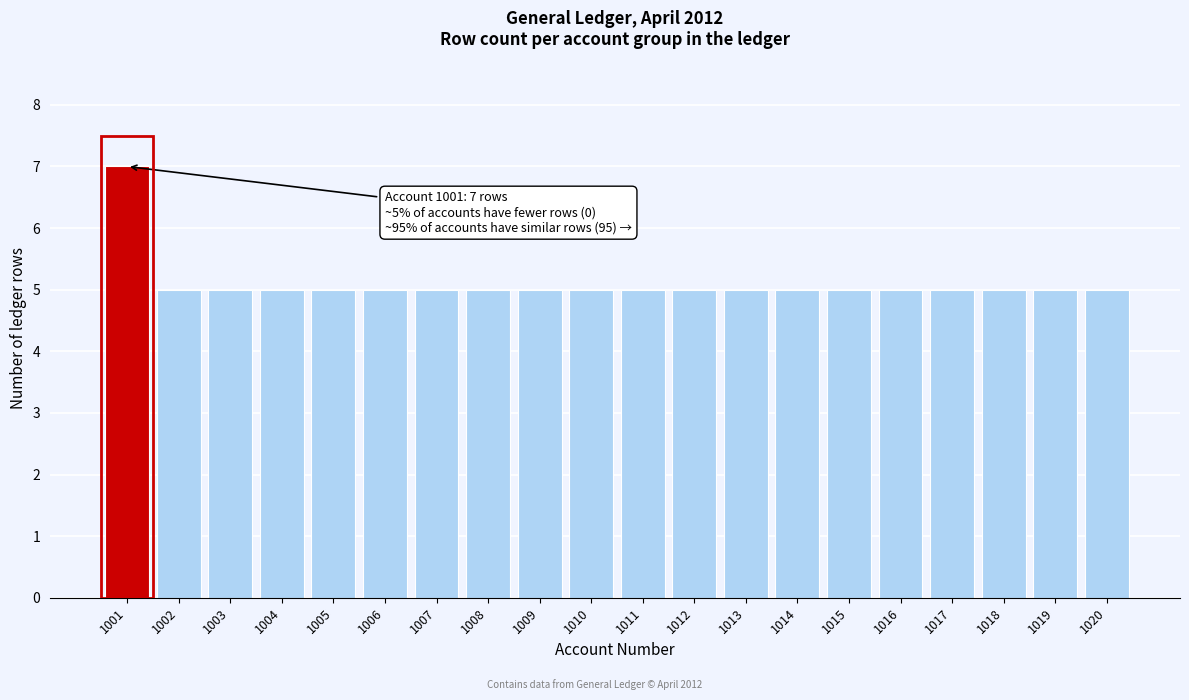

Reading left to right, extract all data points from this chart.

7	5	5	5	5	5	5	5	5	5	5	5	5	5	5	5	5	5	5	5